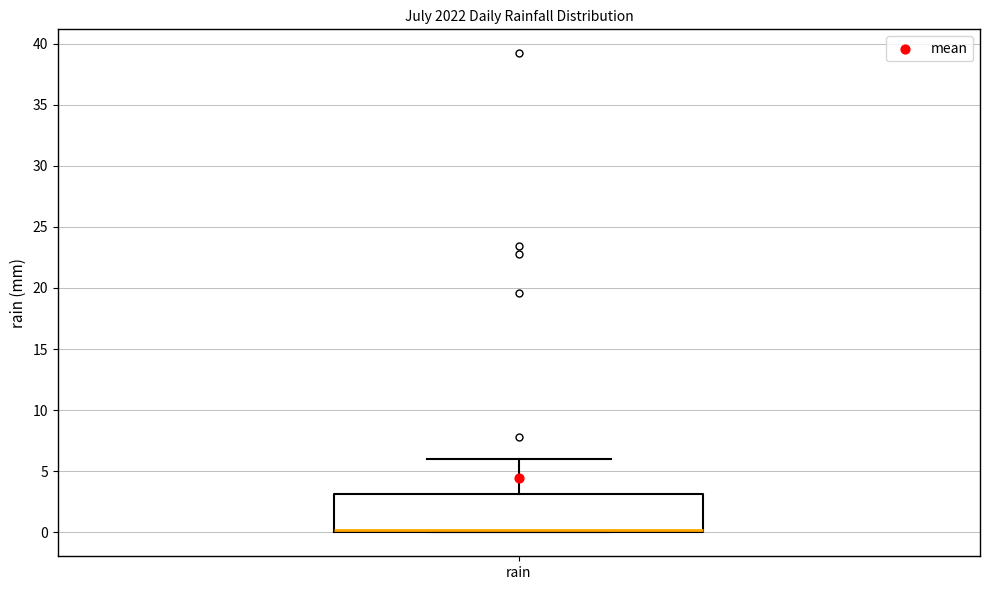

Where is the upper edge of the box for rain on the y-axis? The values are not printed on the chart, so give them approximately, as read against the axis.

3